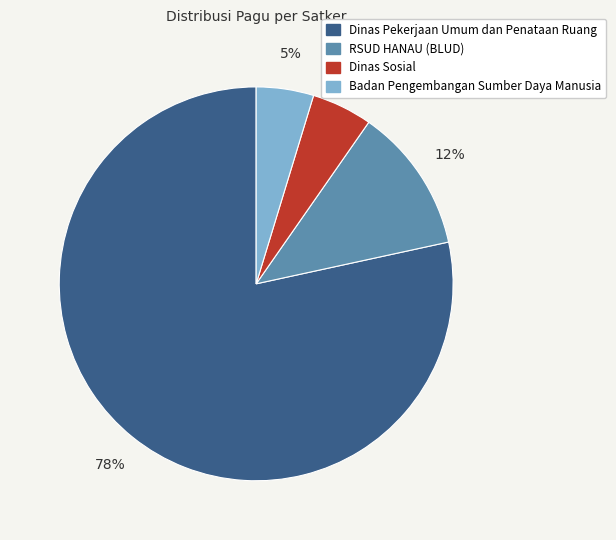

Does Dinas Pekerjaan Umum dan Penataan Ruang represent more than half of the total?

Yes